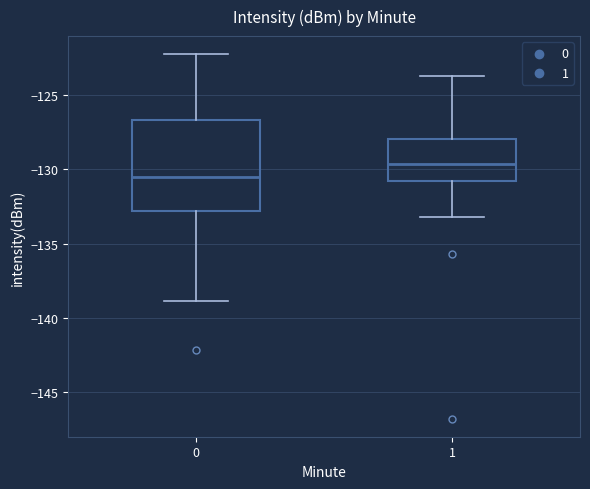

Comparing the boxes themselves (not the whiskers), which one is the tallest?

0